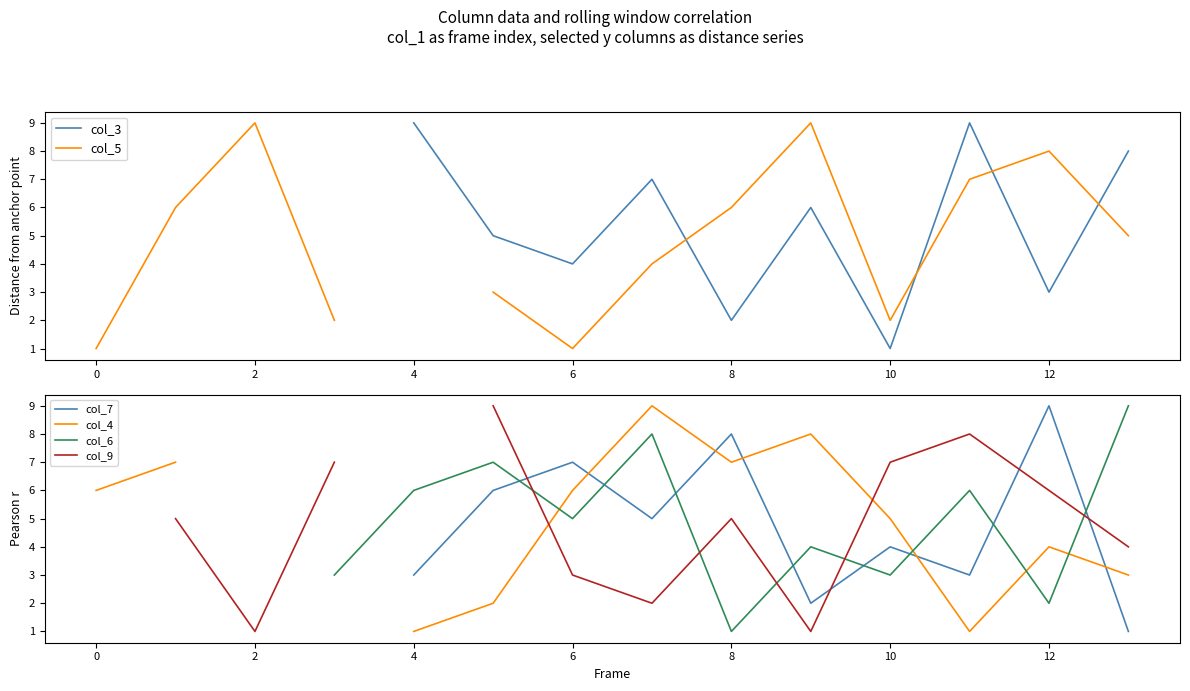

True or false: col_9 and col_3 intersect in this chart.

True